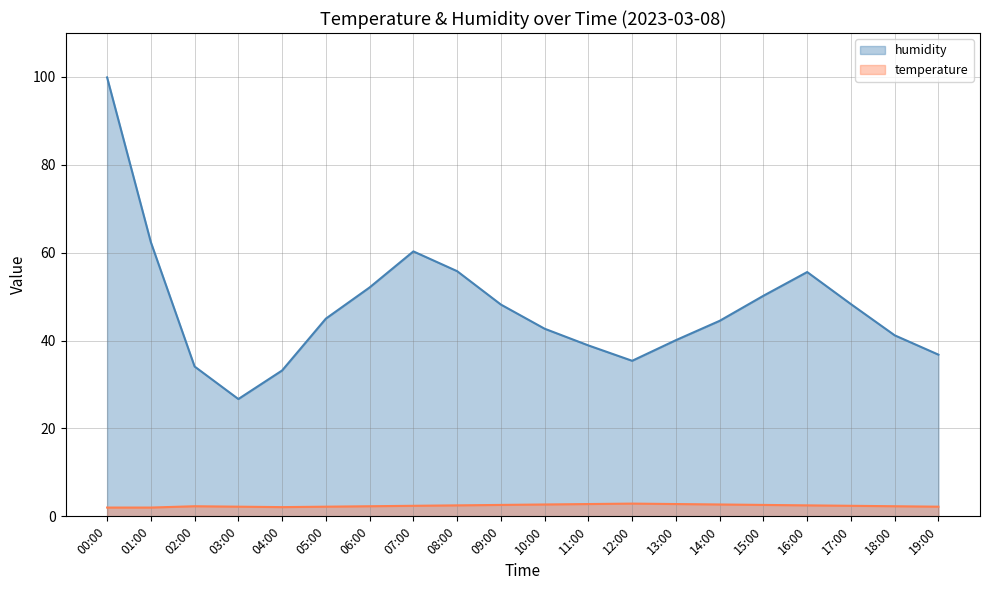

What is the total value across all series at 15:00?

52.8